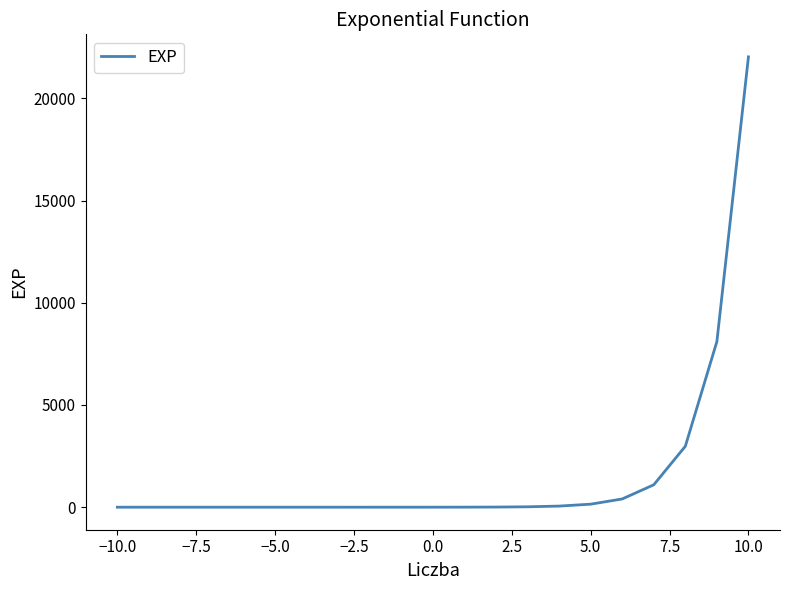

What is the maximum value shown in the chart?

22026.5